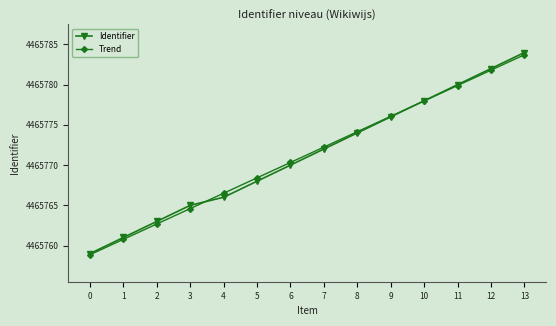

How many lines are shown in the chart?

2